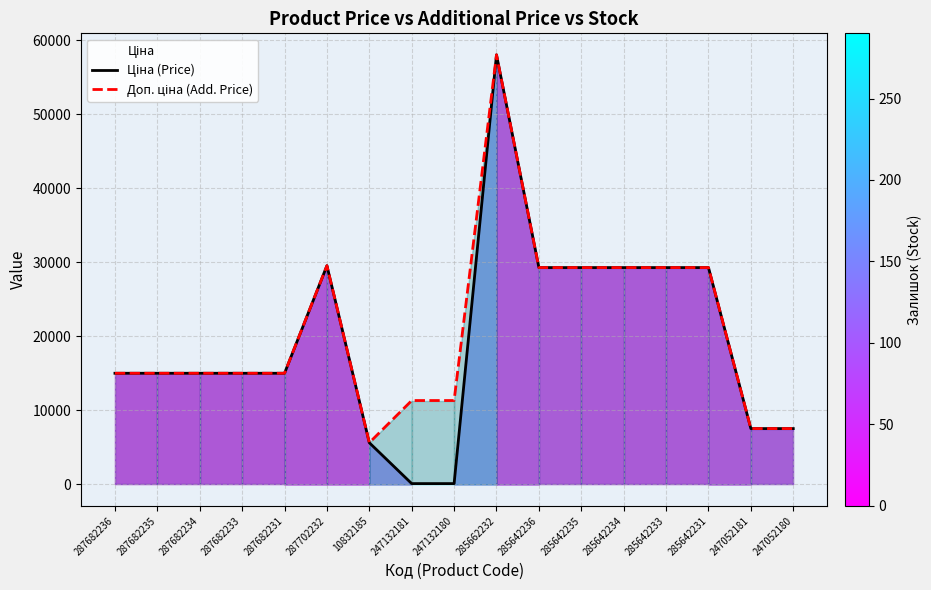

In Доп. ціна (Add. Price), how many points are higher than both neighbors (excluding endpoints)?

2